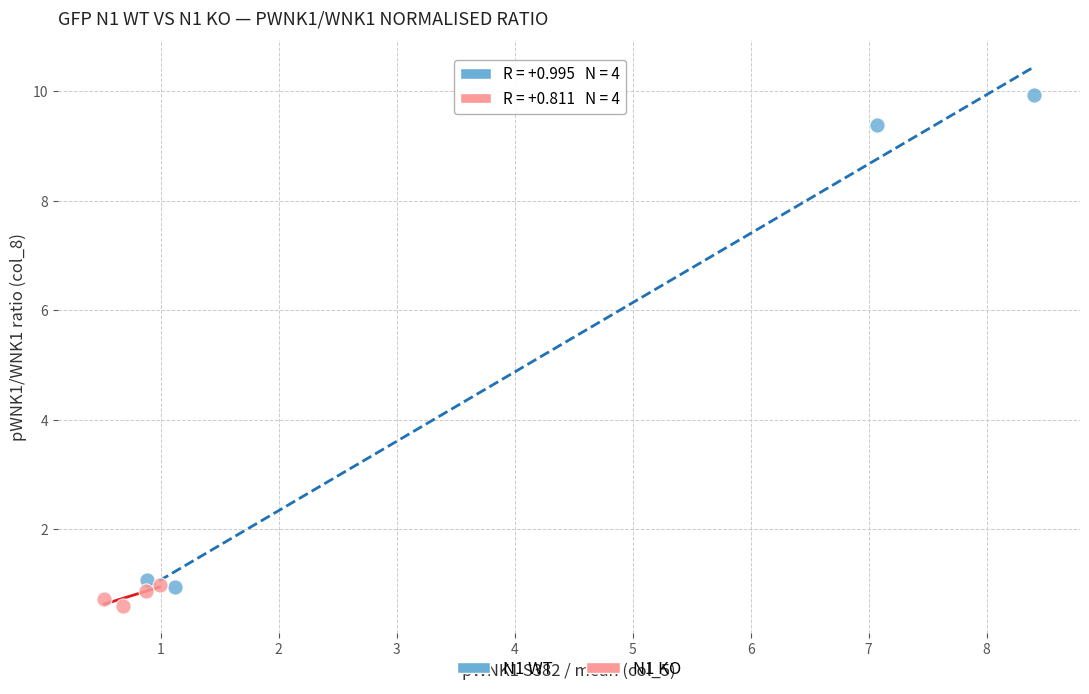

Which series contains the highest Y value?

N1 WT